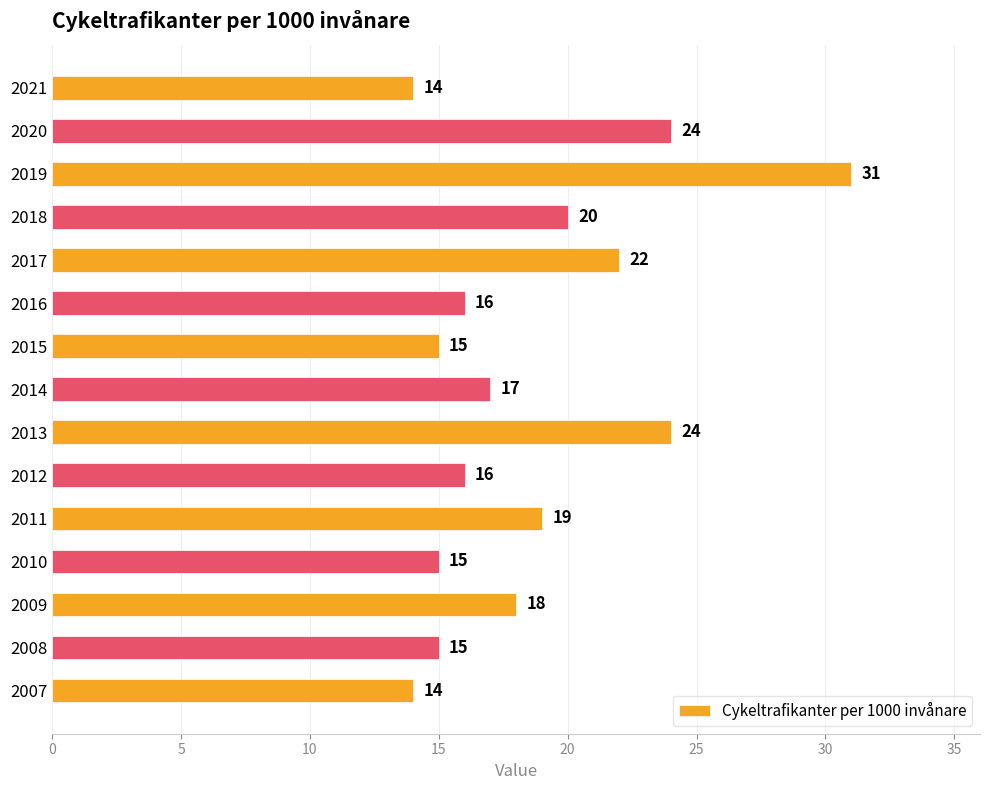

Reading top to bottom, list all the values displayed in this chart.

2021=14	2020=24	2019=31	2018=20	2017=22	2016=16	2015=15	2014=17	2013=24	2012=16	2011=19	2010=15	2009=18	2008=15	2007=14